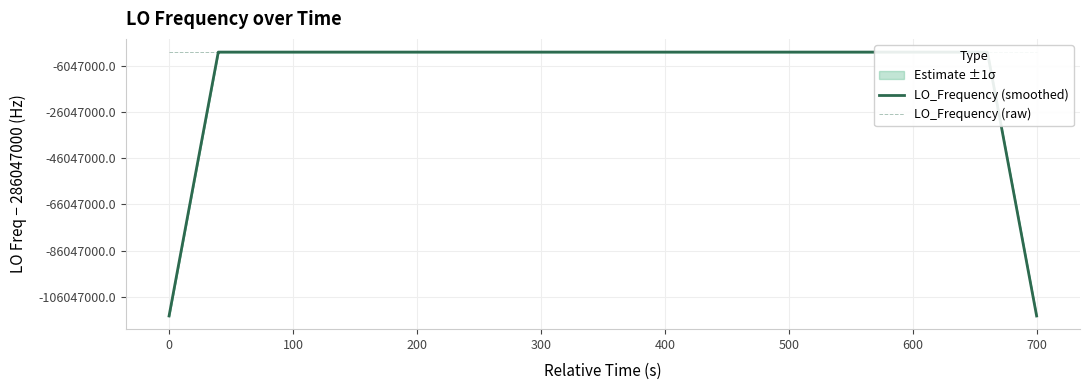

Rank the series by their maximum value, from lowest to highest.

LO_Frequency (smoothed), LO_Frequency (raw)